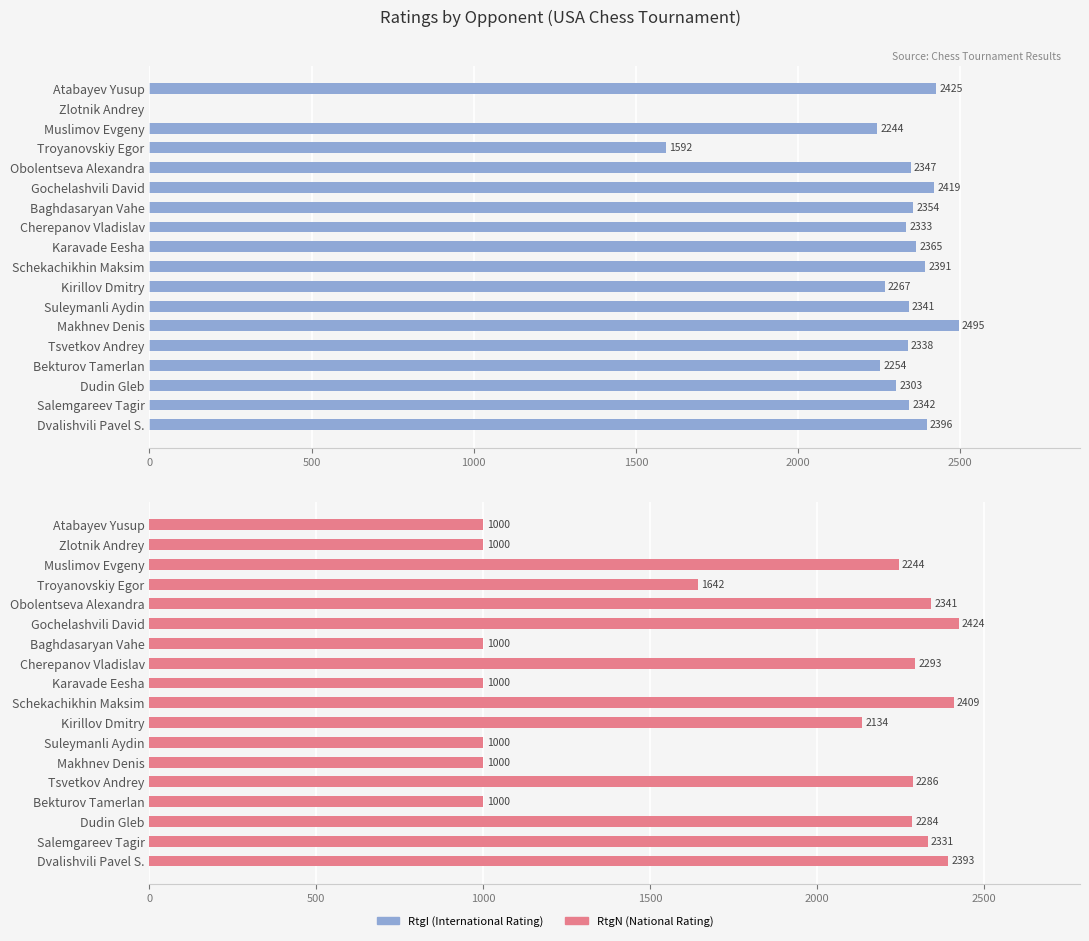

Does the chart contain stacked bars?

No